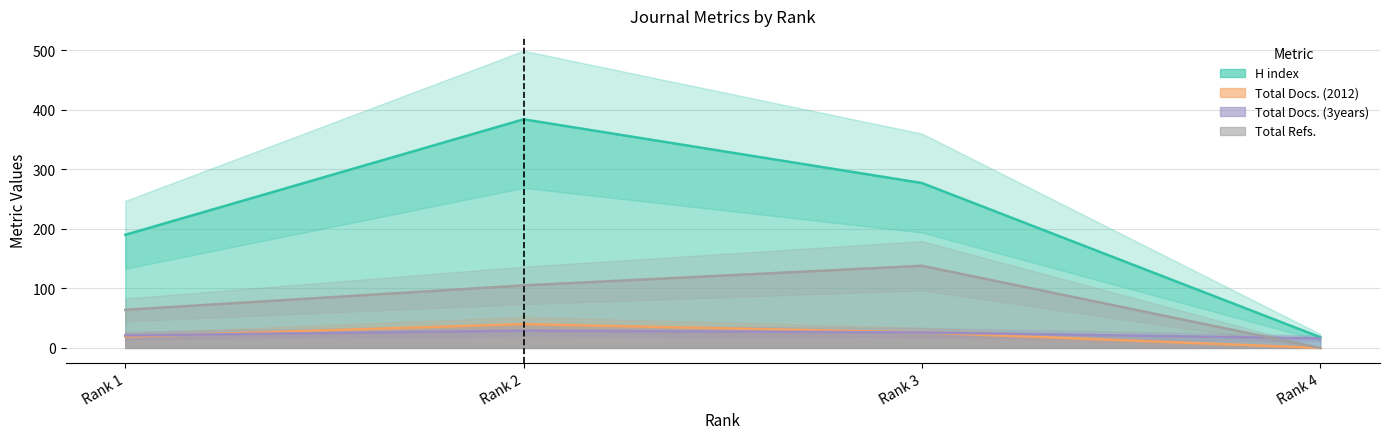

Reading left to right, list all the values displayed in this chart.

H index: Rank 1=190	Rank 2=384	Rank 3=277	Rank 4=18
Total Docs. (2012): Rank 1=19	Rank 2=40	Rank 3=26	Rank 4=0
Total Docs. (3years): Rank 1=21	Rank 2=29	Rank 3=26	Rank 4=16
Total Refs.: Rank 1=64	Rank 2=105	Rank 3=138	Rank 4=0